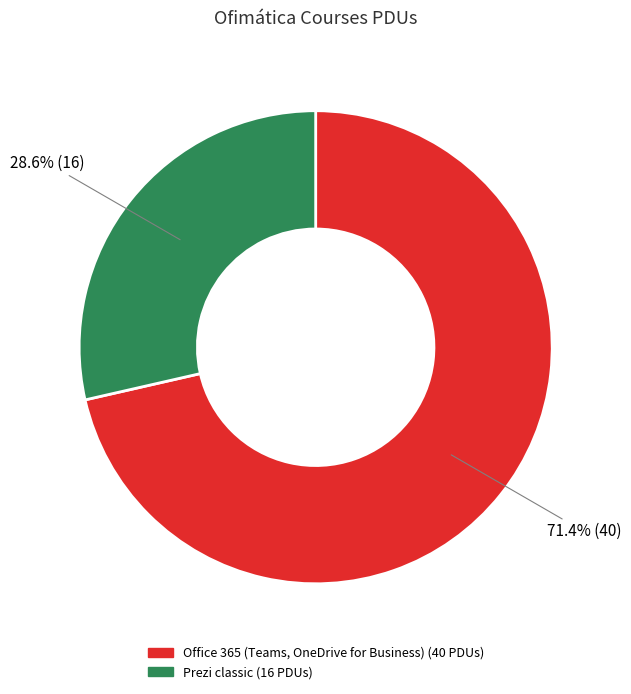

Which category has the smallest portion of the pie?

Prezi classic